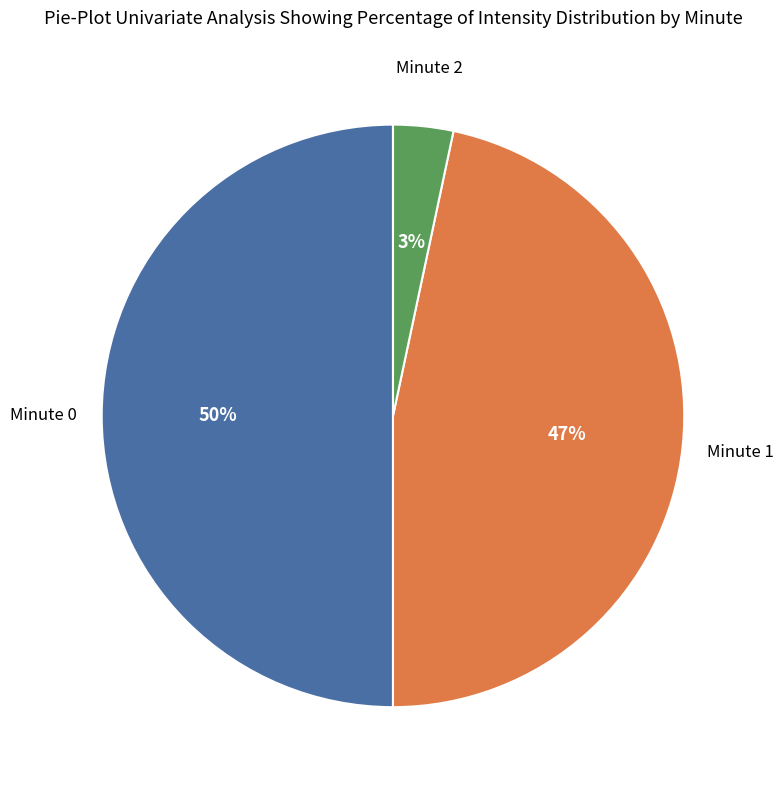

To the nearest percent, what is the average slice percentage?

33%